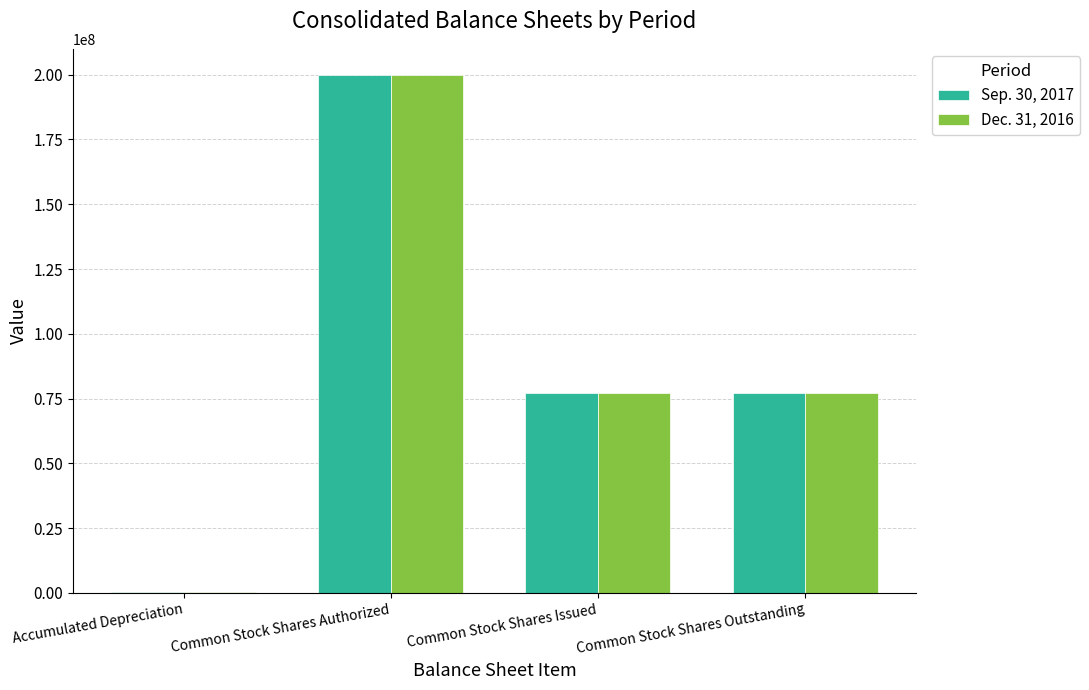

What is the total value across all series at Common Stock Shares Outstanding?

154151640